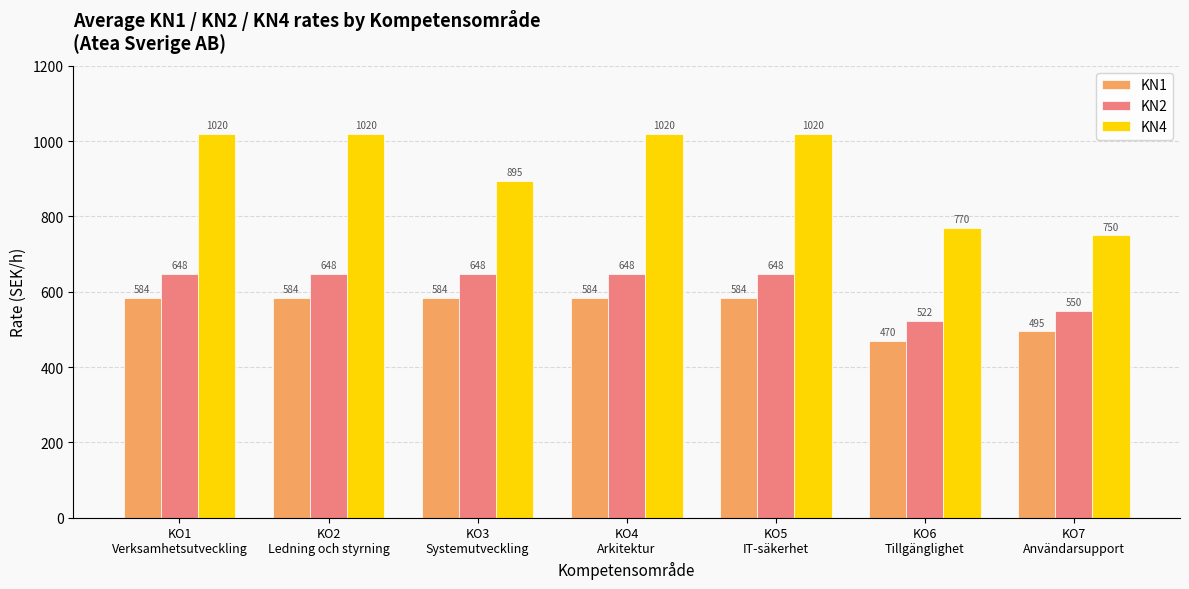

How many bars are there in each group?

3